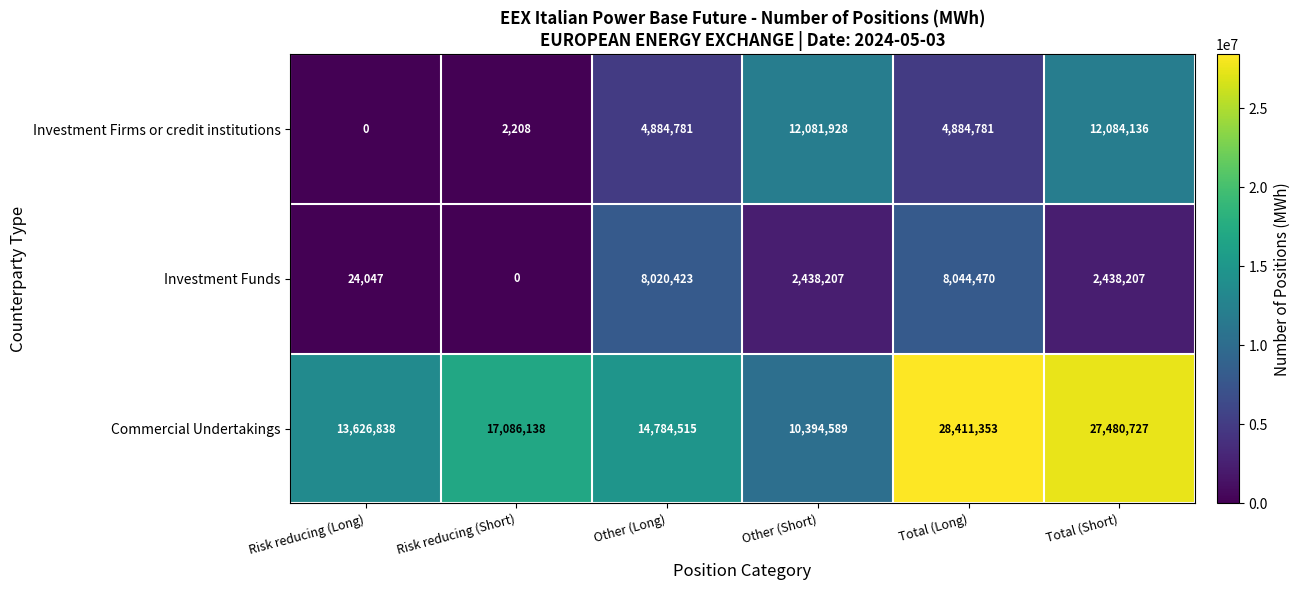

Read the Commercial Undertakings value at Risk reducing (Short).

17086138